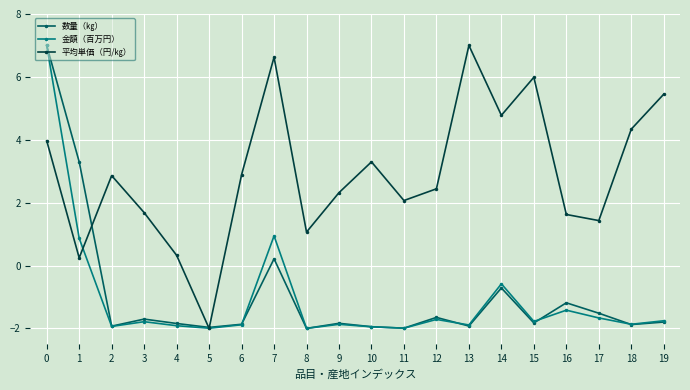

Where is the first local minimum for 数量（㎏）?

2